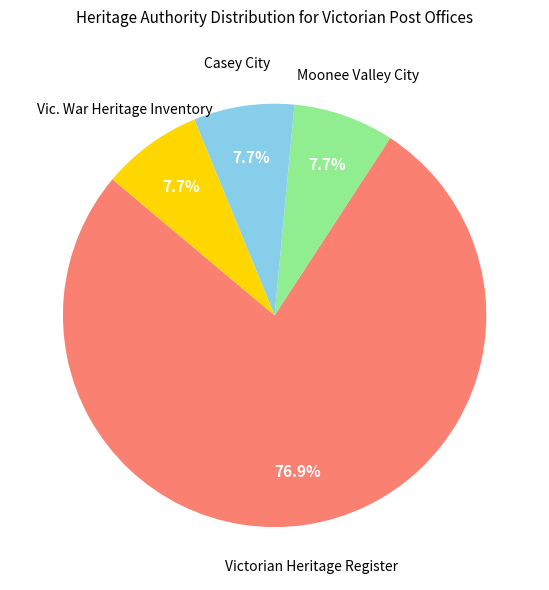

Is there any slice that represents more than half of the pie?

Yes